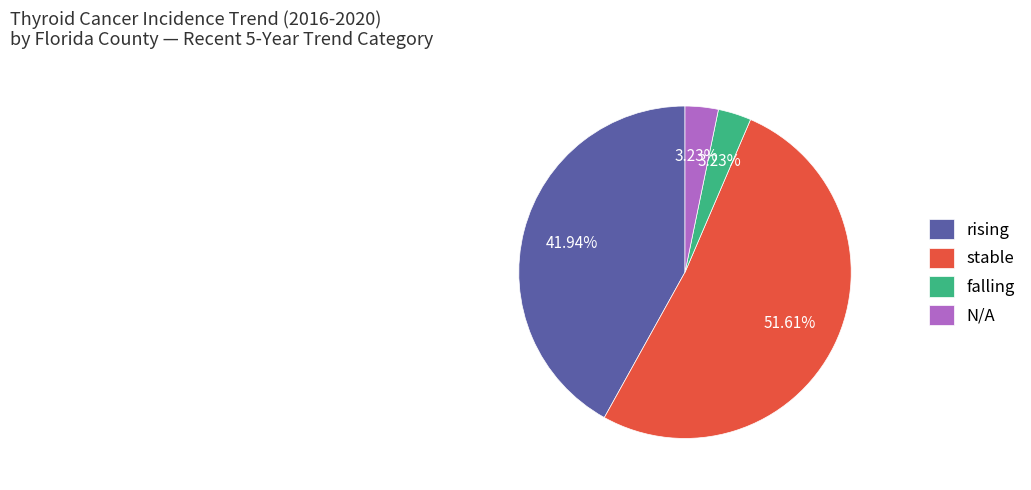

How many slices are in this pie chart?

4